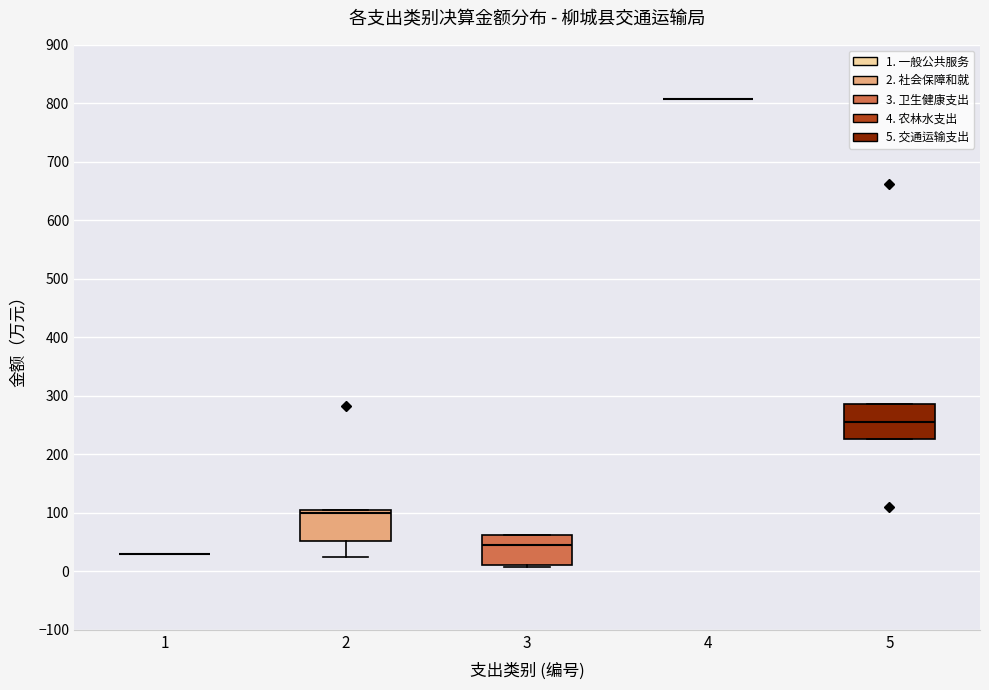

Where is the upper edge of the box at x = 3 on the y-axis? The values are not printed on the chart, so give them approximately, as read against the axis.

60